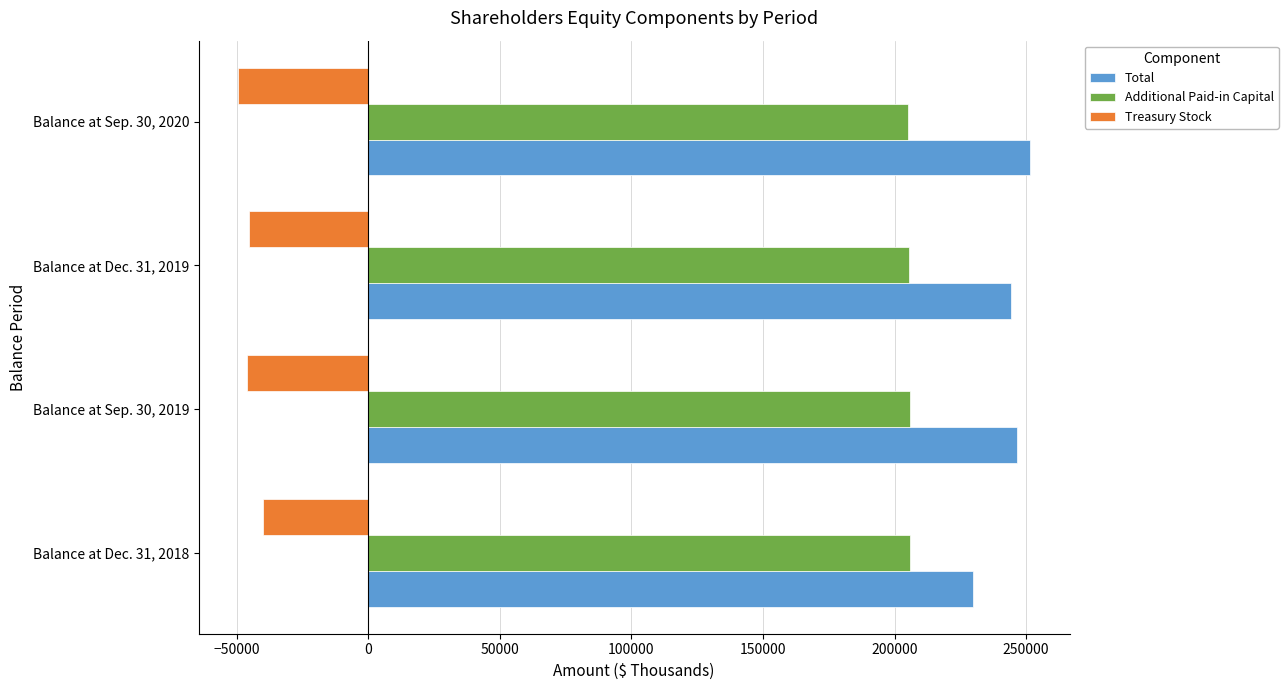

Which series has the largest range (max minus min)?

Total